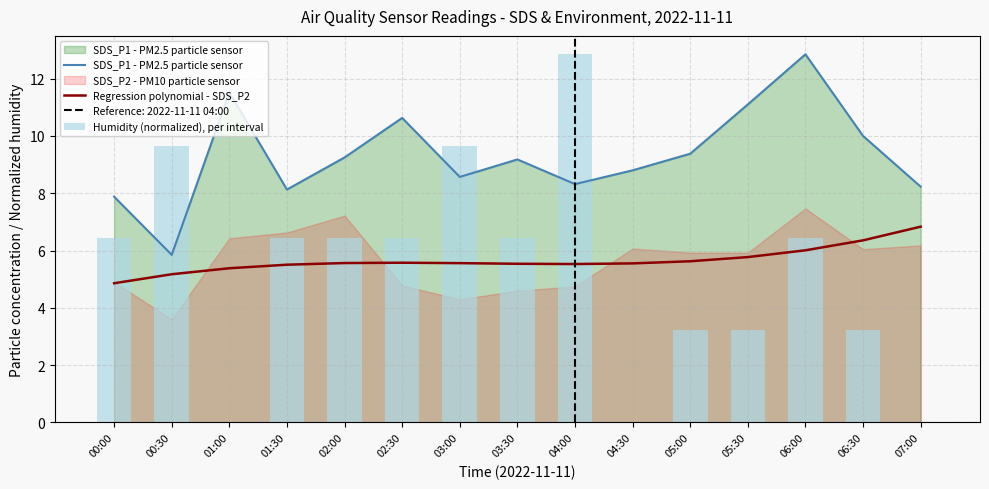

Which series has the largest total across all categories?

SDS_P1 - PM2.5 particle sensor